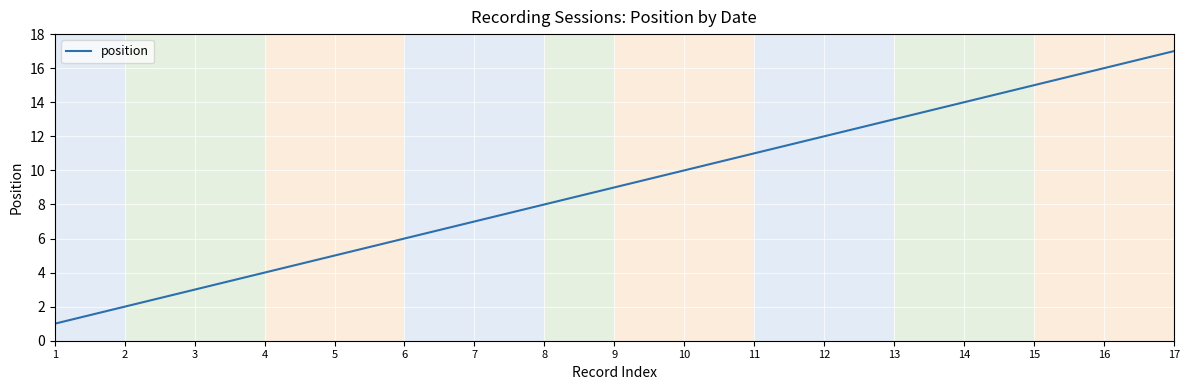

Reading right to left, extract all data points from this chart.

17	16	15	14	13	12	11	10	9	8	7	6	5	4	3	2	1